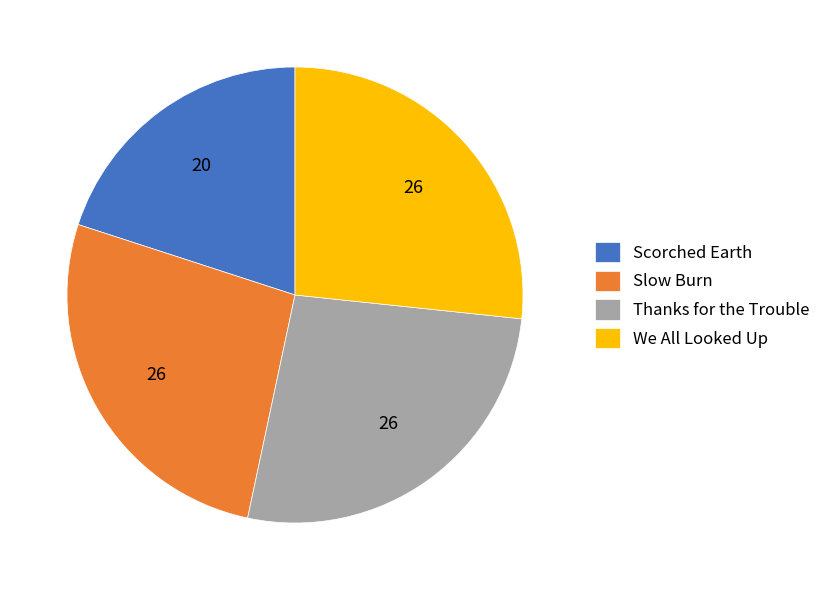

Approximately how many times larger is the value at Thanks for the Trouble compared to We All Looked Up?

1.0